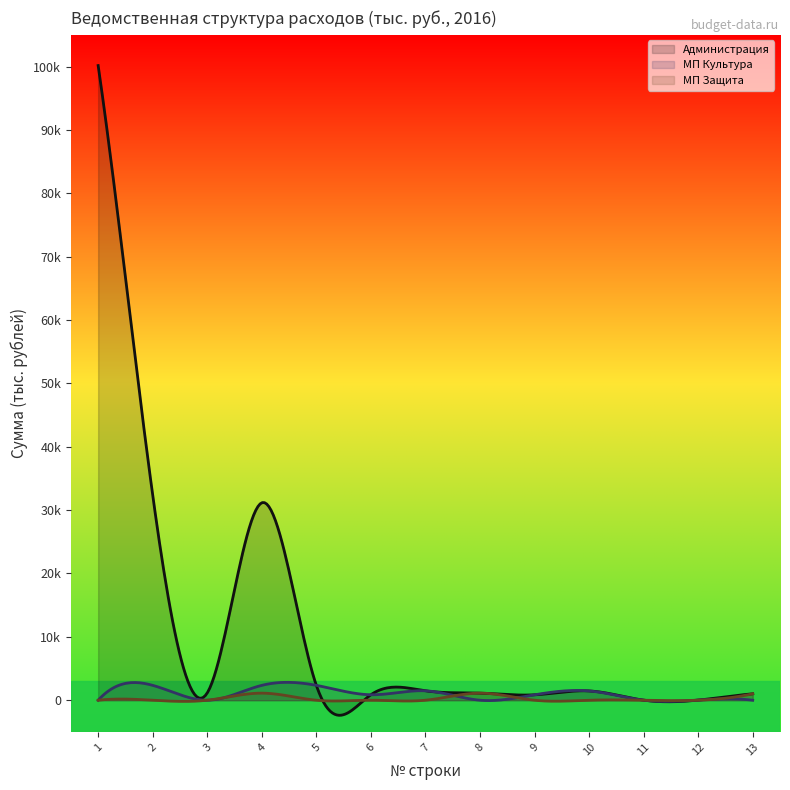

True or false: МП Защита and Администрация cross at least once.

True